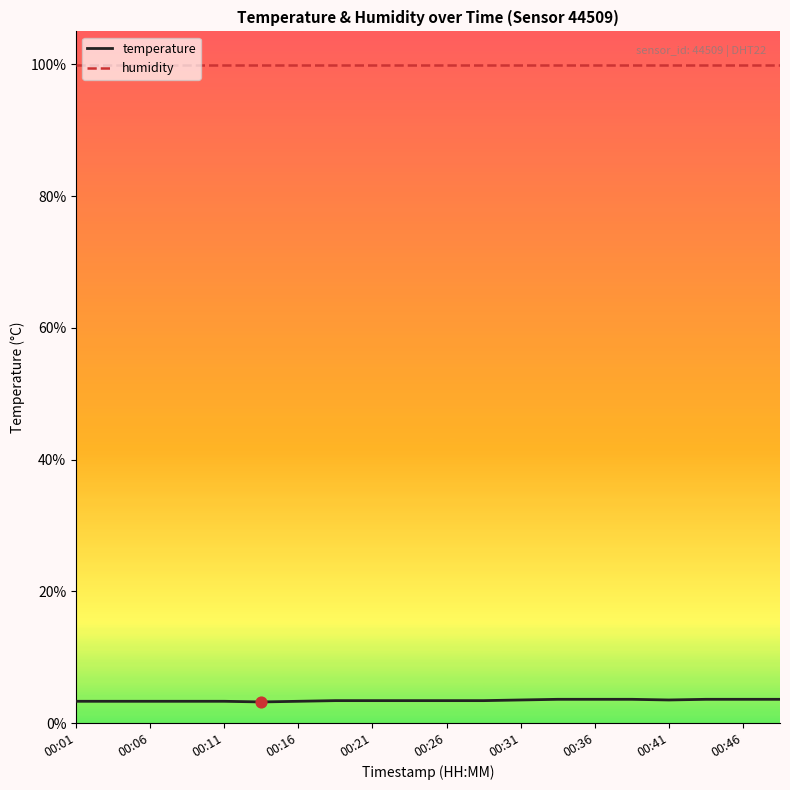

Which series has the widest spread of values?

temperature